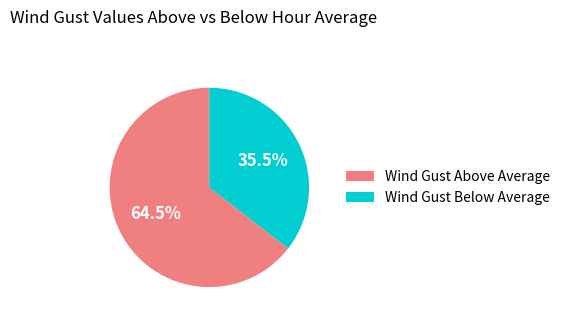

Approximately how many times larger is the value at Wind Gust Above Average compared to Wind Gust Below Average?

1.8